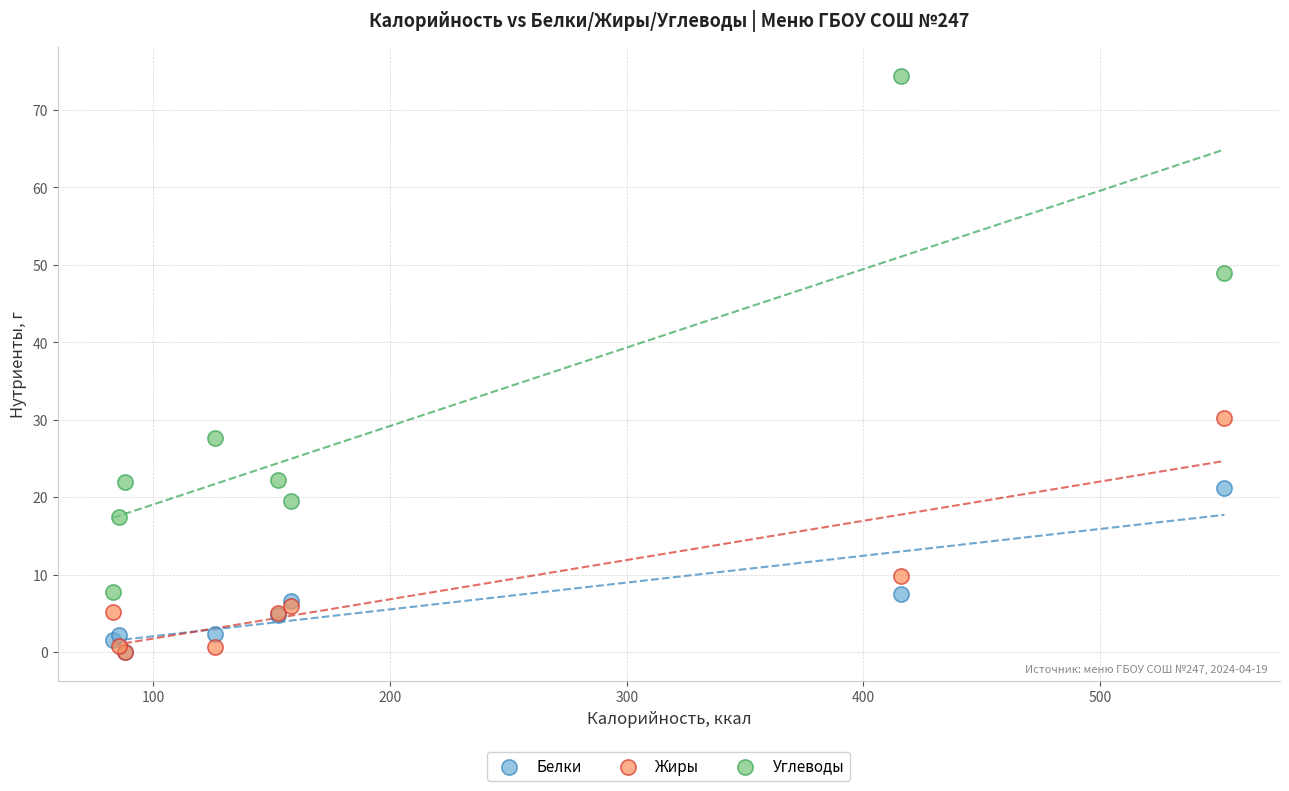

In the Жиры series, what Y value is closest to 15?

9.8